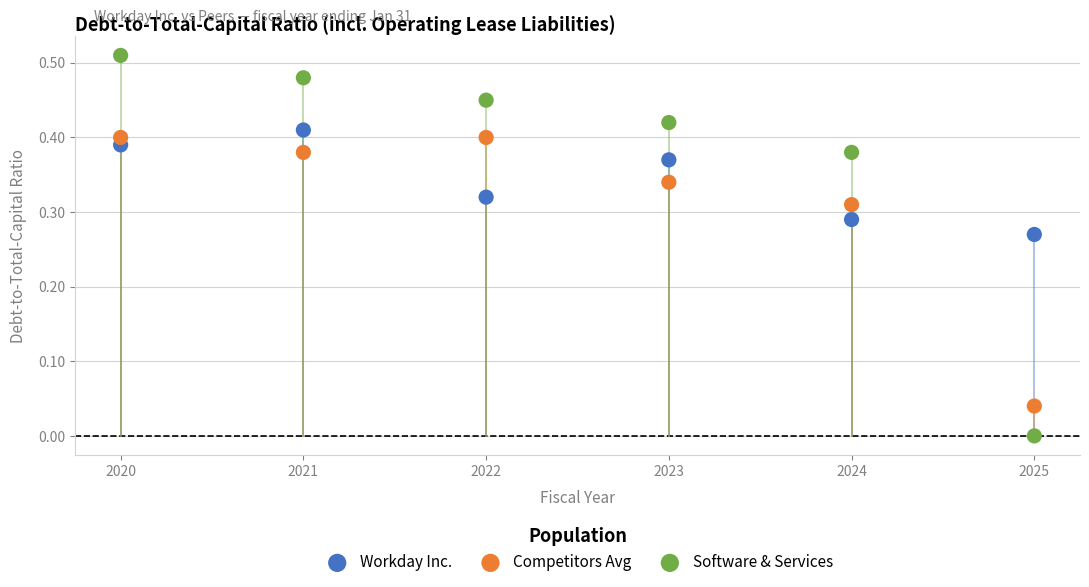

Which series has the largest Y range (max minus min)?

Software & Services